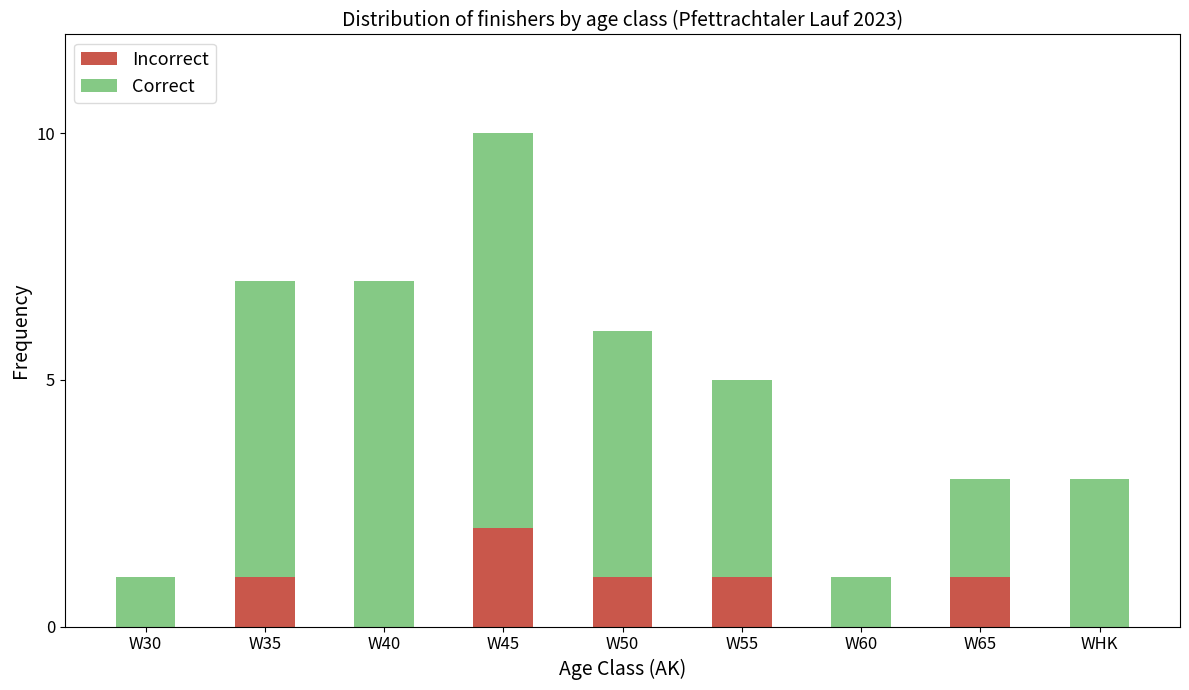

The value of Incorrect at WHK is 0. True or false?

True